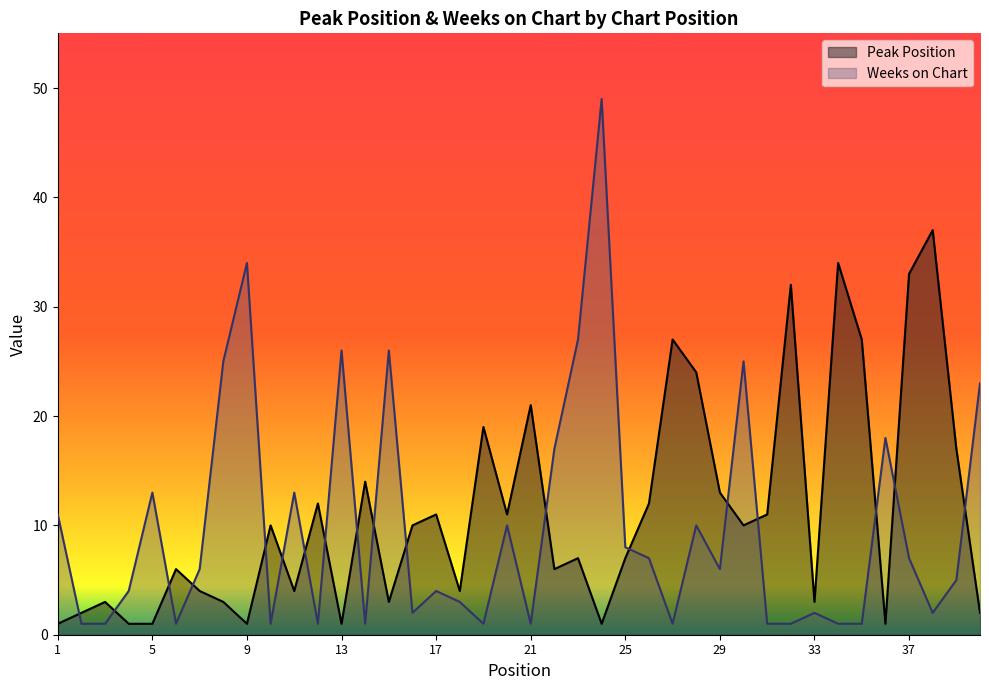

Which series has the largest range (max minus min)?

Weeks on Chart